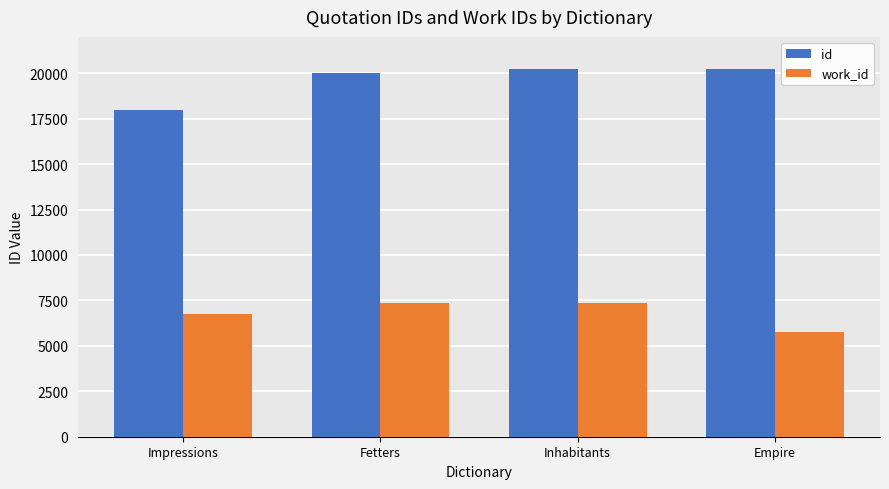

Rank the series by their average value, from lowest to highest.

work_id, id